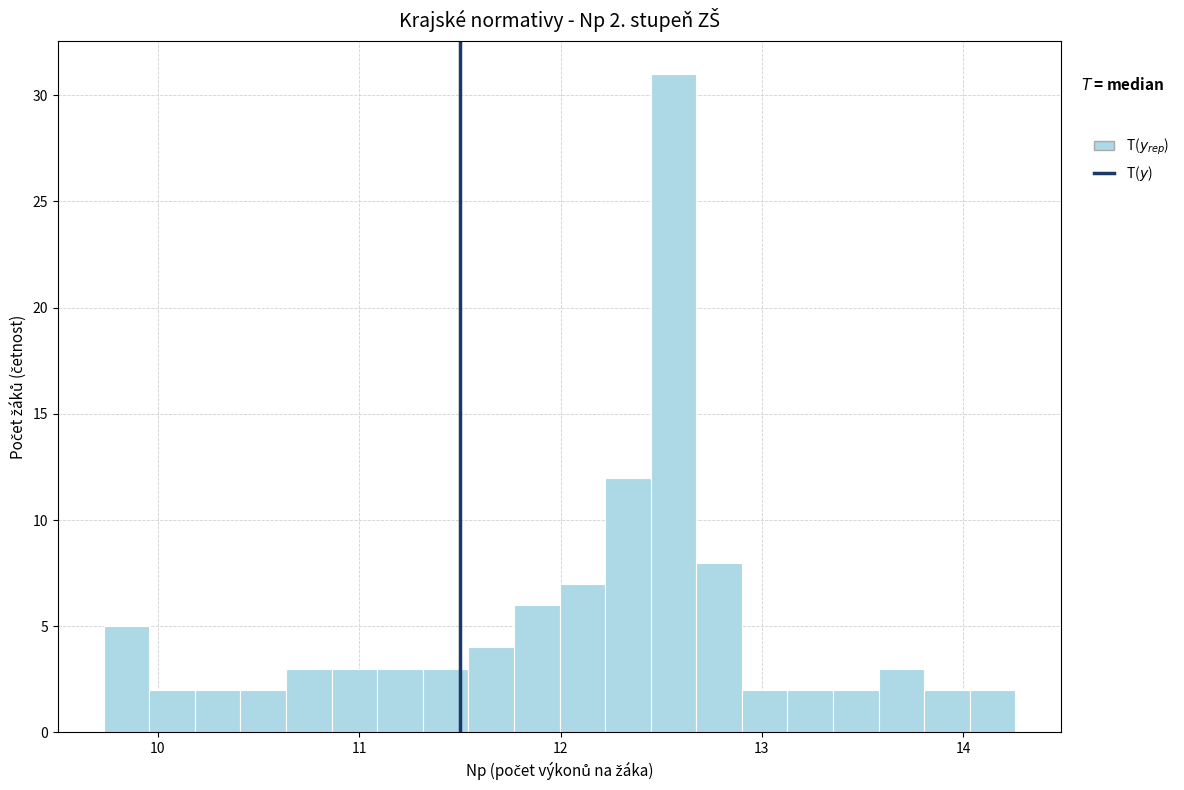

Read against the x-axis, roughly where is the centre of the tallest bar?

12.6